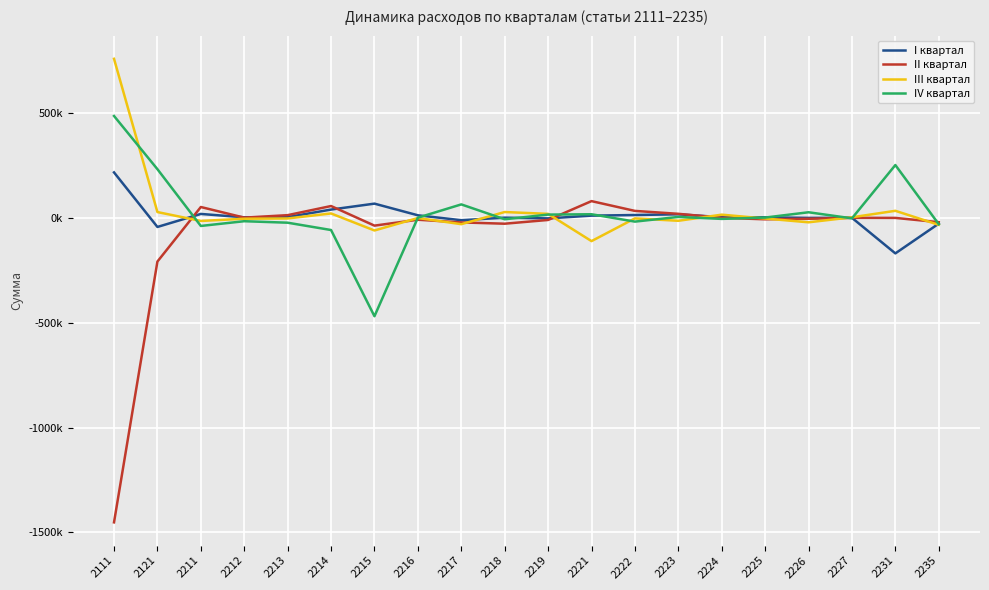

True or false: I квартал and II квартал intersect in this chart.

True